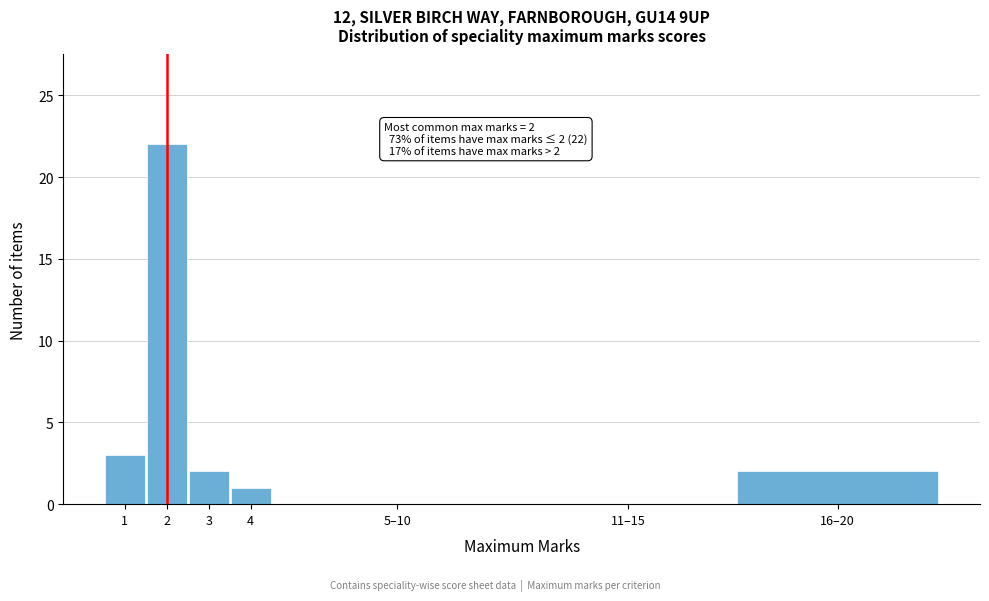

Reading left to right, list all the values displayed in this chart.

1=3	2=22	3=2	4=1	5–10=0	11–15=0	16–20=2